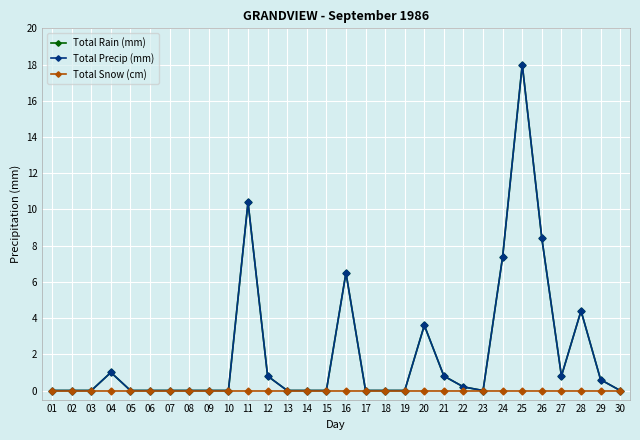

Rank the series by their maximum value, from highest to lowest.

Total Rain (mm), Total Precip (mm), Total Snow (cm)